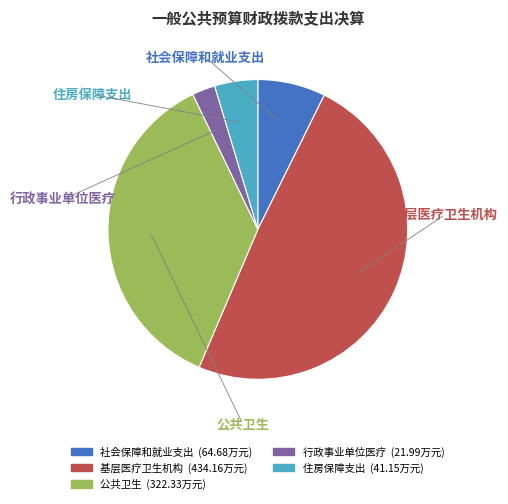

Rank the categories by value from lowest to highest.

行政事业单位医疗, 住房保障支出, 社会保障和就业支出, 公共卫生, 基层医疗卫生机构